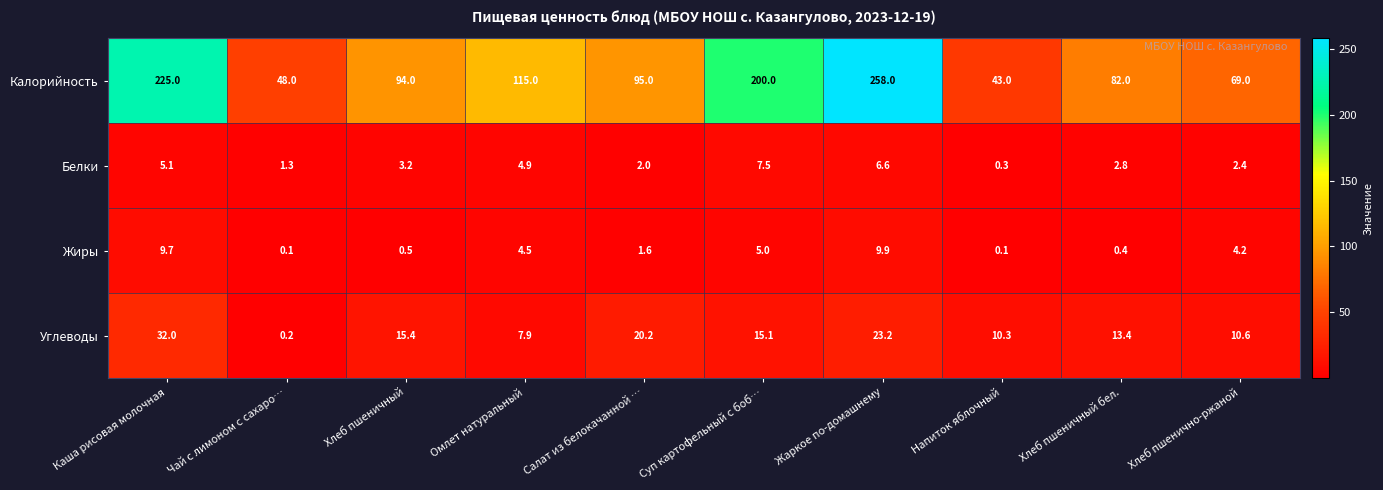

Read the Углеводы value at Салат из белокачанной ….

20.2